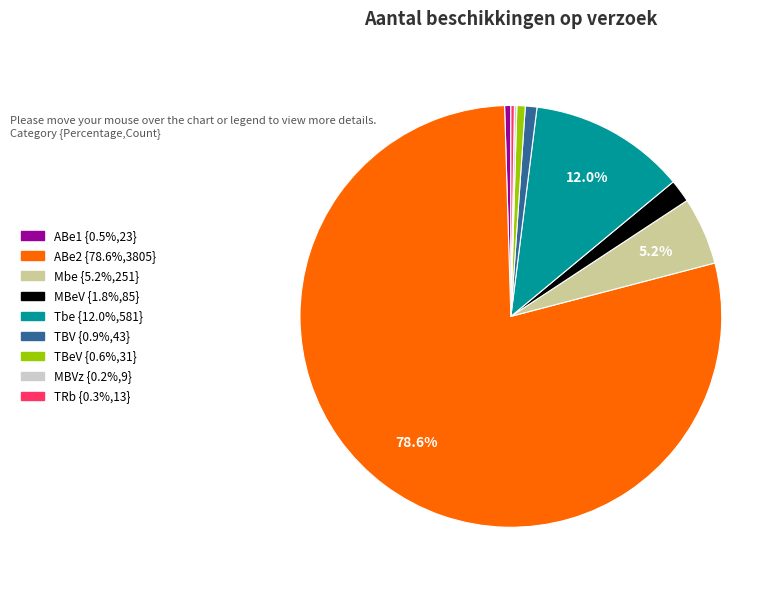

True or false: TBV accounts for 11% of the total.

False